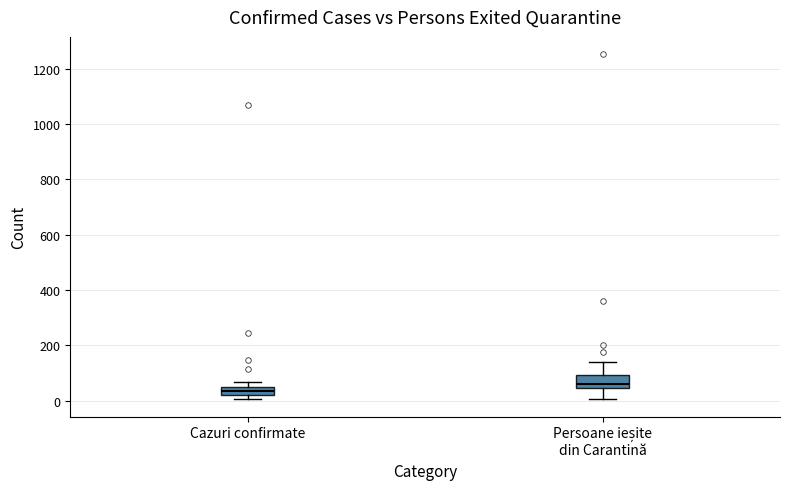

Which box's median line is the lowest?

Cazuri confirmate